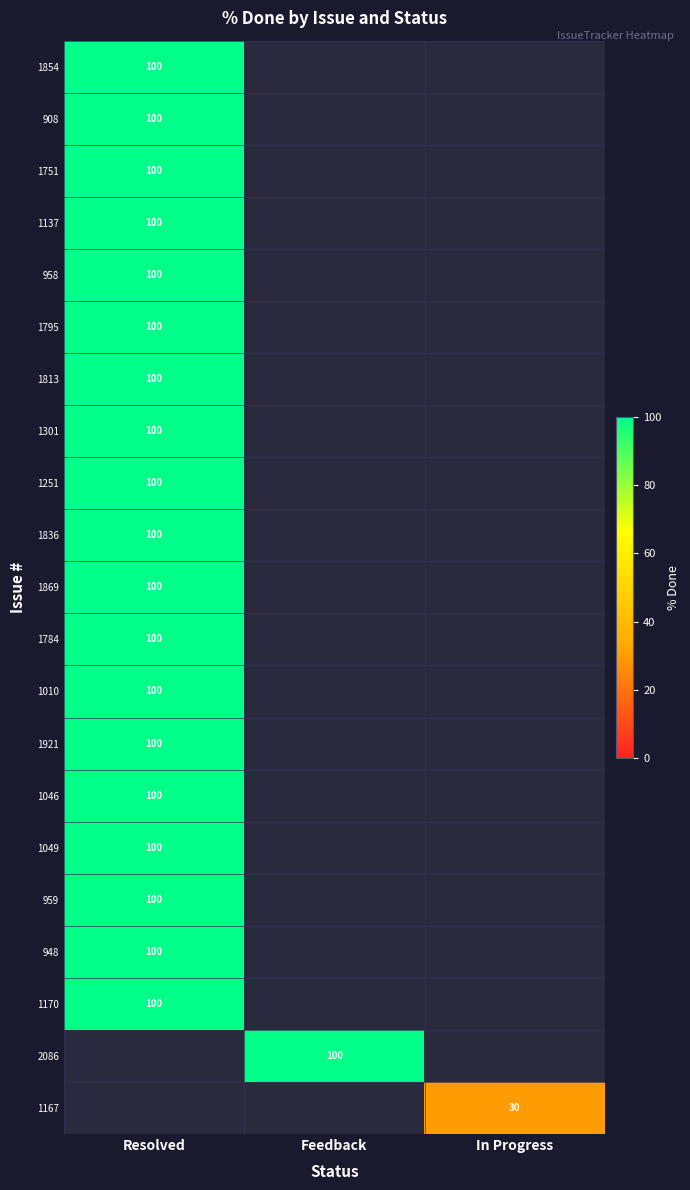

Is it true that 1836 equals 130 at Resolved?

False